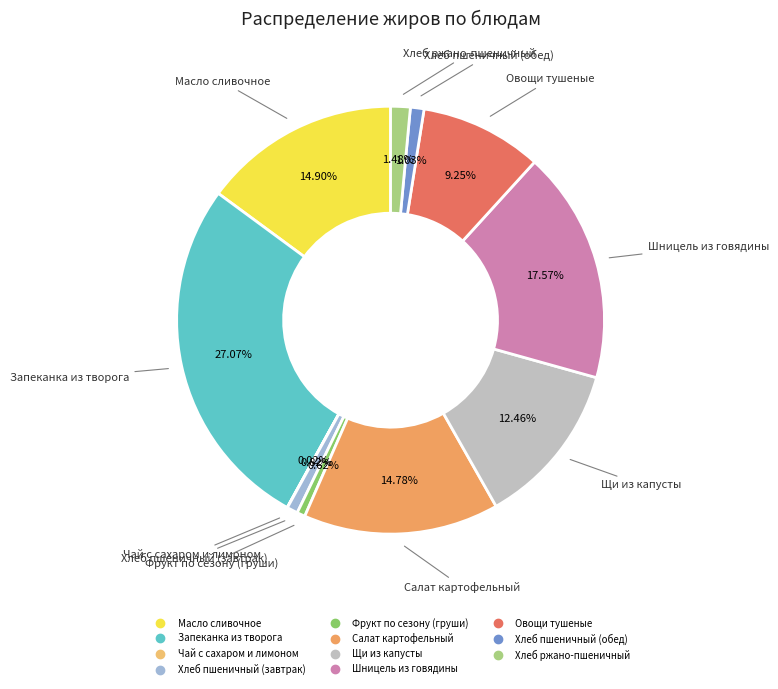

What percentage is the Хлеб пшеничный (завтрак) slice, to the nearest percent?

1%